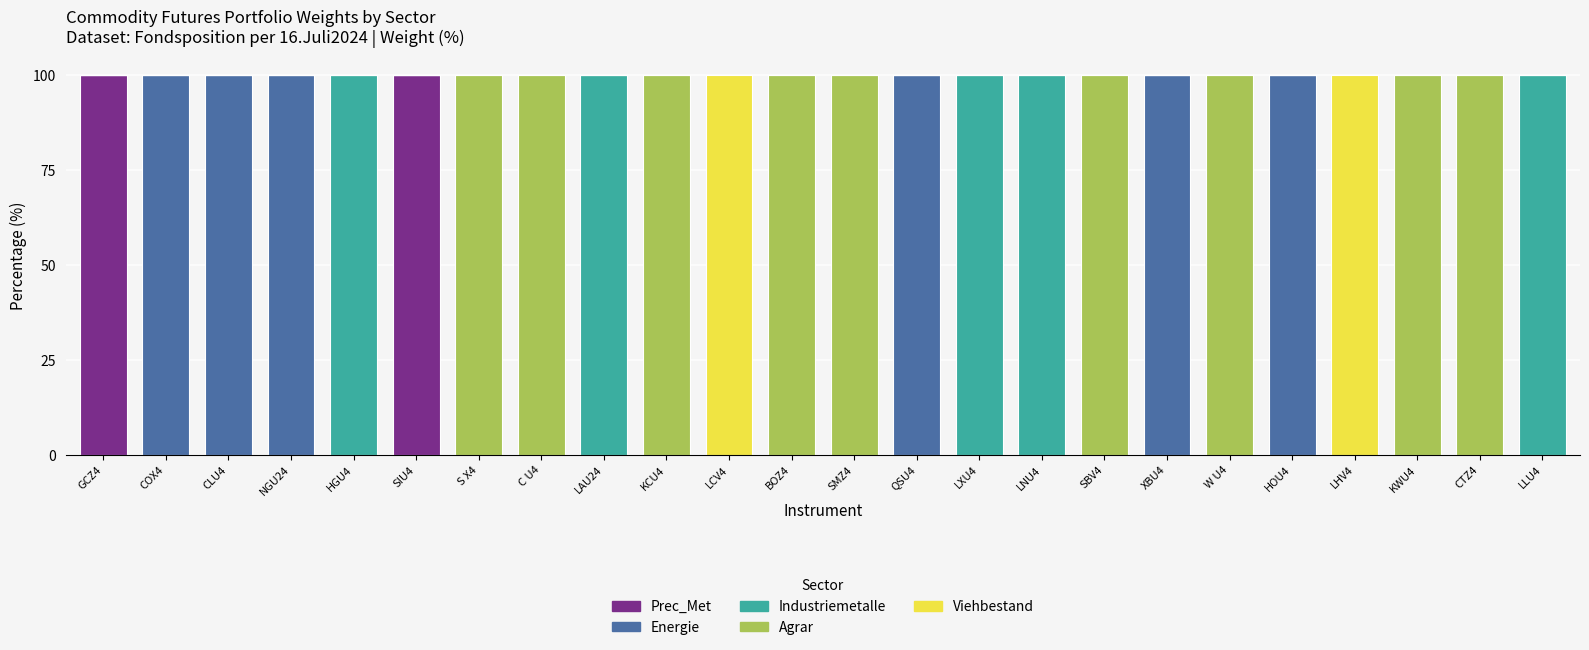

The value of Prec_Met at LAU24 is 0. True or false?

True